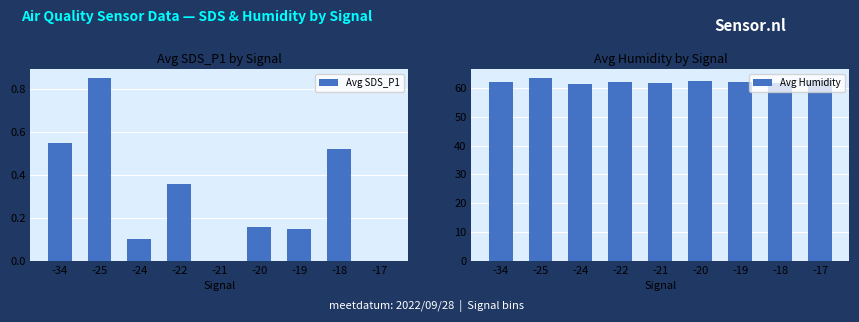

What is the sum of all Avg SDS_P1 values?

2.7